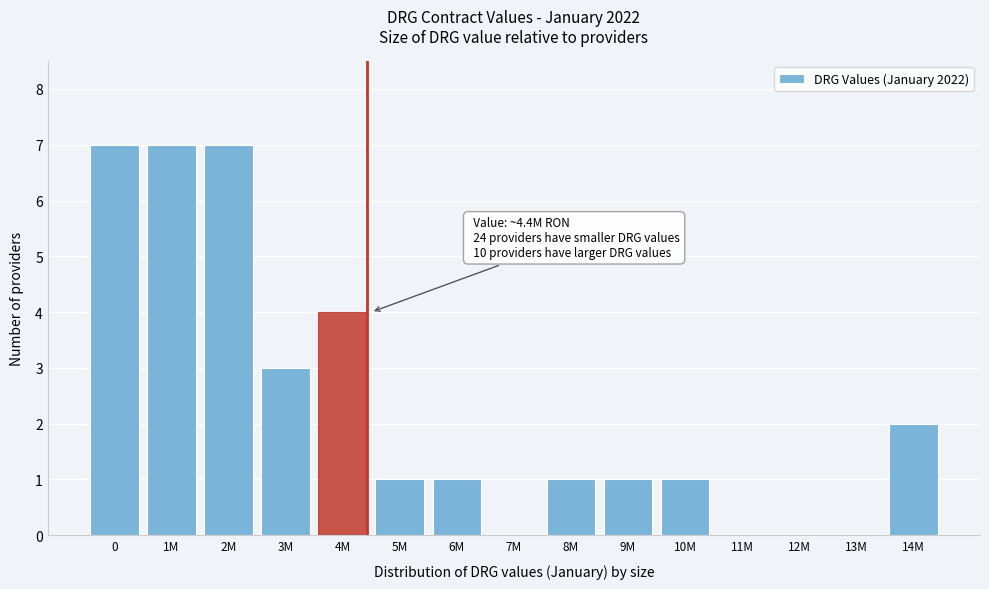

Reading left to right, extract all data points from this chart.

0=7	1M=7	2M=7	3M=3	4M=4	5M=1	6M=1	7M=0	8M=1	9M=1	10M=1	11M=0	12M=0	13M=0	14M=2